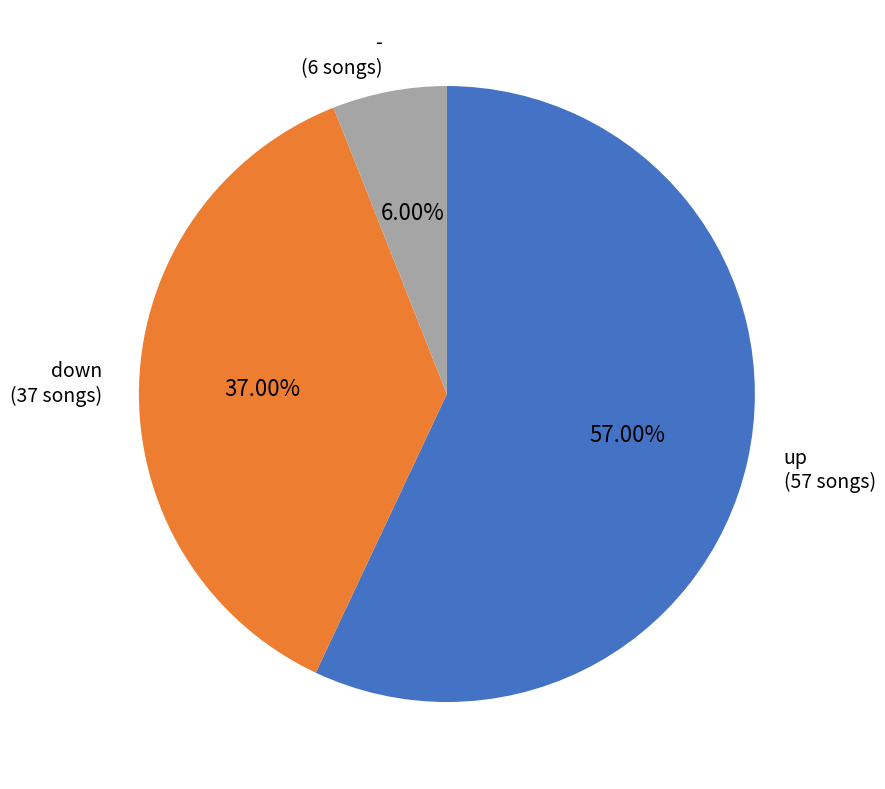

To the nearest percent, what percentage of the pie is down?

37%